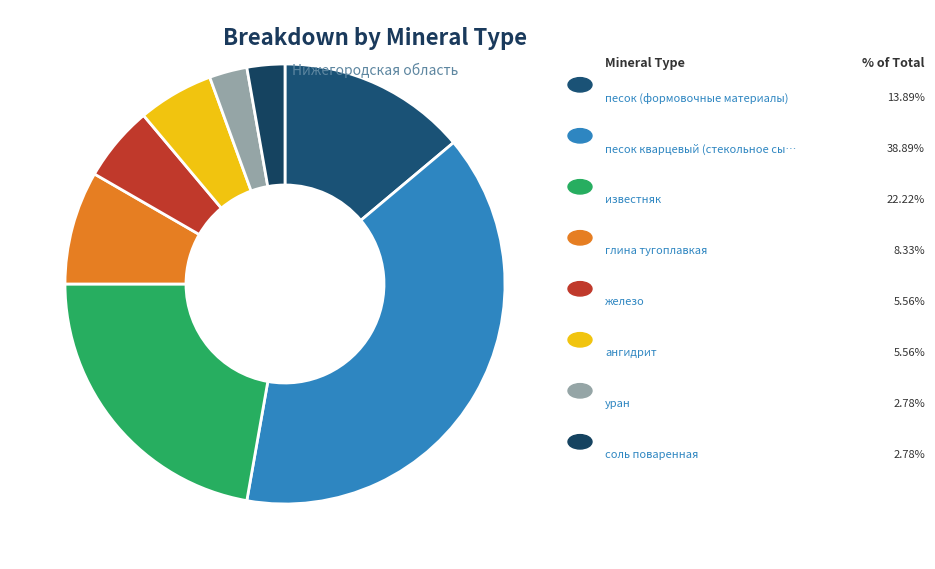

How many segments does this pie chart have?

8